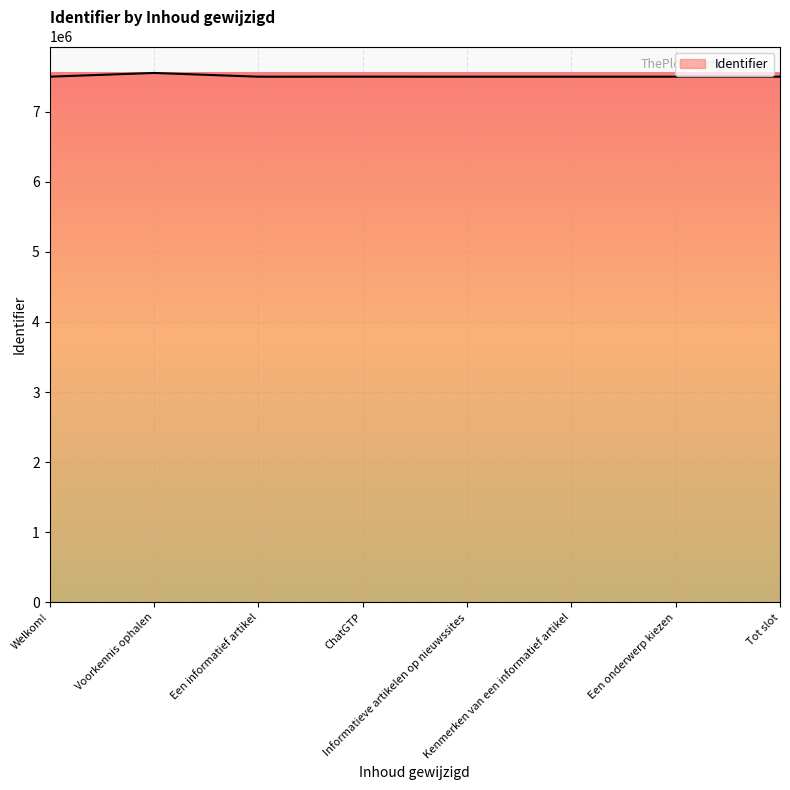

True or false: there are more than 0 points higher than both neighbors.

True